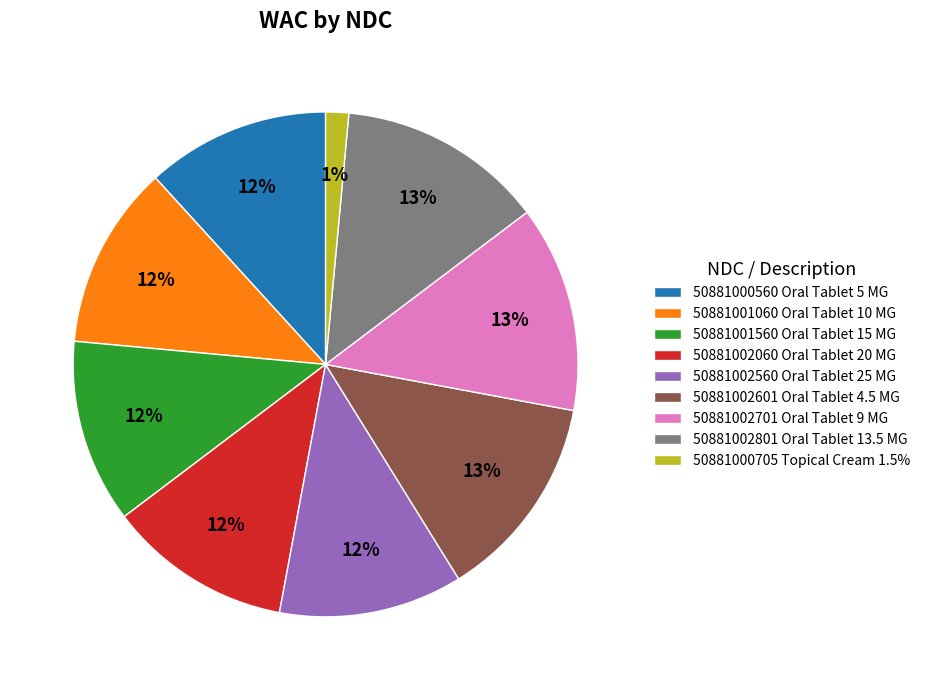

The 50881001560 Oral Tablet 15 MG slice represents 12% of the pie. True or false?

True